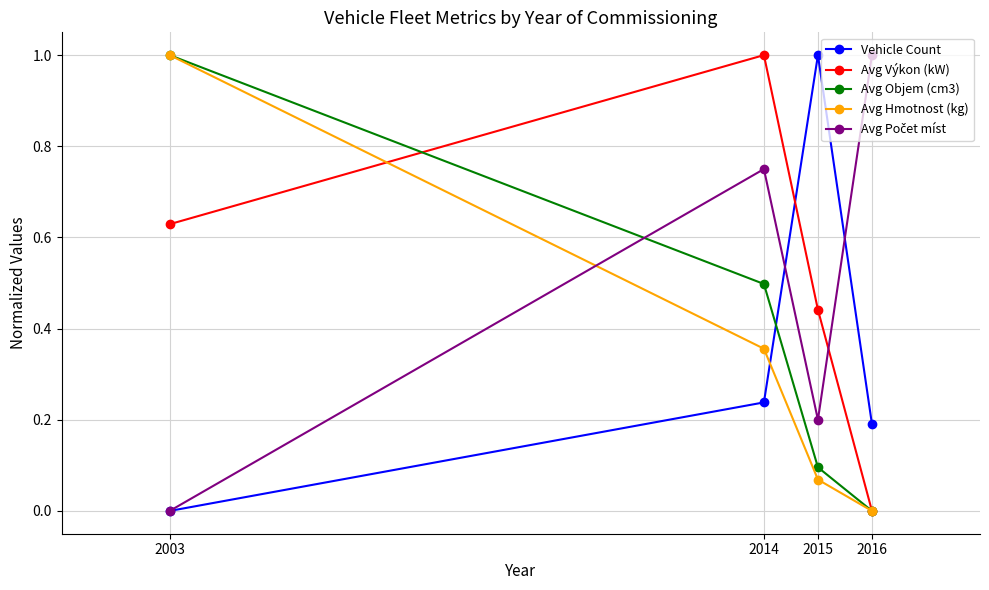

True or false: Vehicle Count has more than 1 interior local peaks.

False